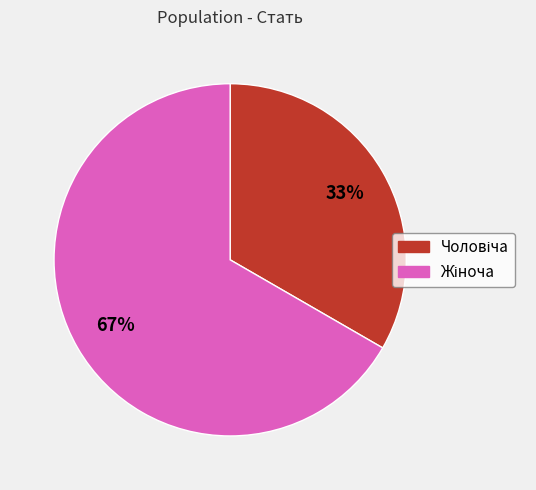

Is there any slice that represents more than half of the pie?

Yes